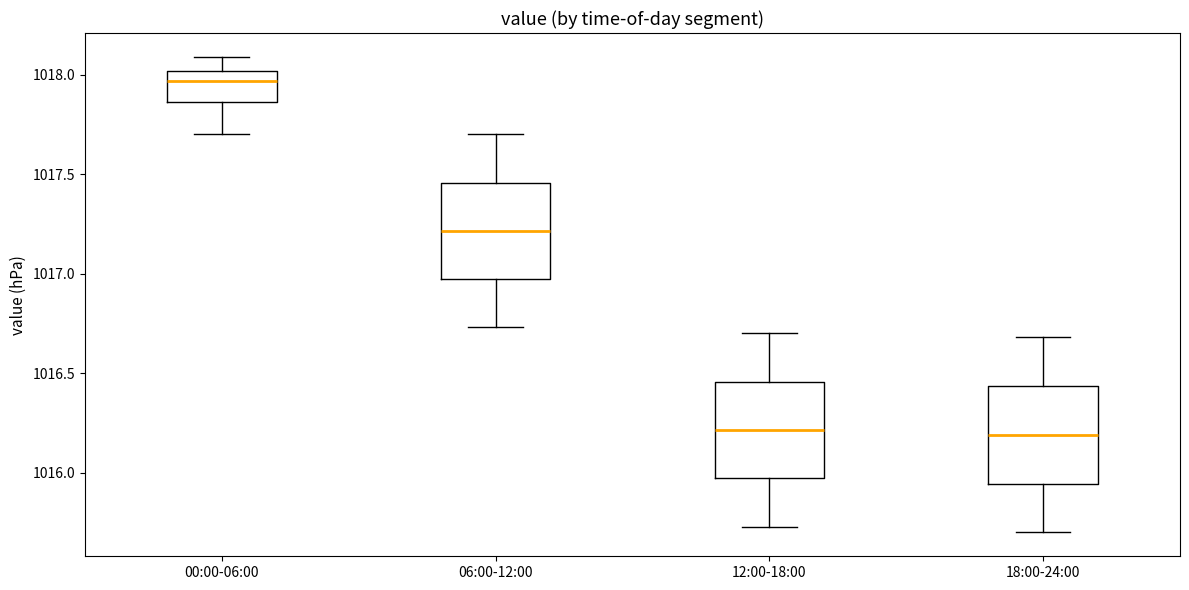

Which box's median line is the highest?

00:00-06:00